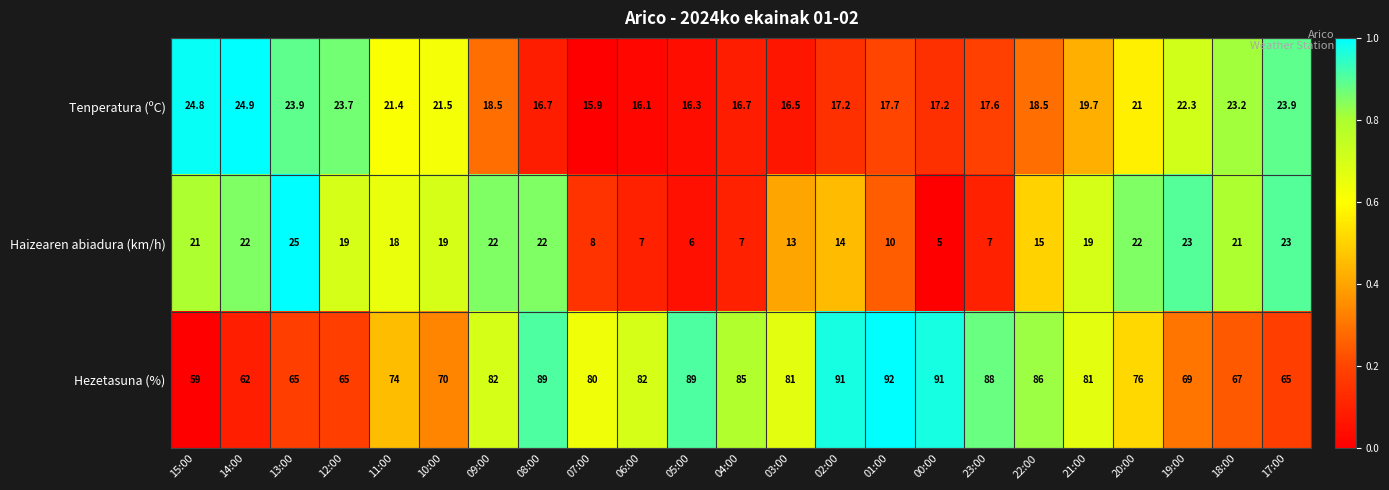

True or false: Hezetasuna (%) has a value of 117.2 at 08:00.

False